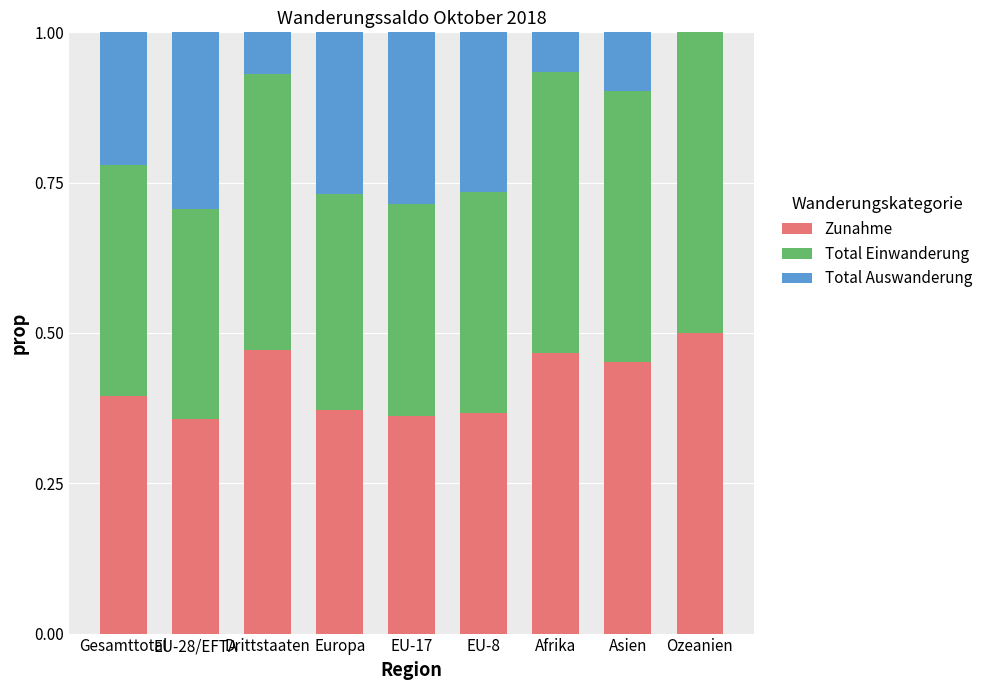

What is the total value across all series at Europa?

1.0